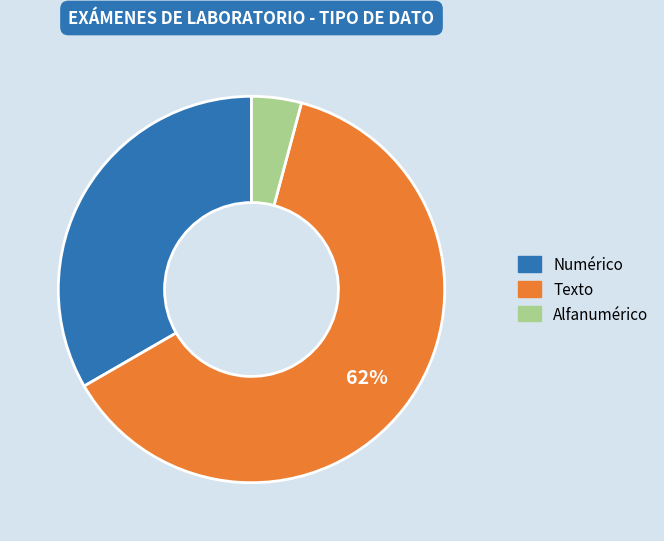

To the nearest percent, what is the average slice percentage?

33%